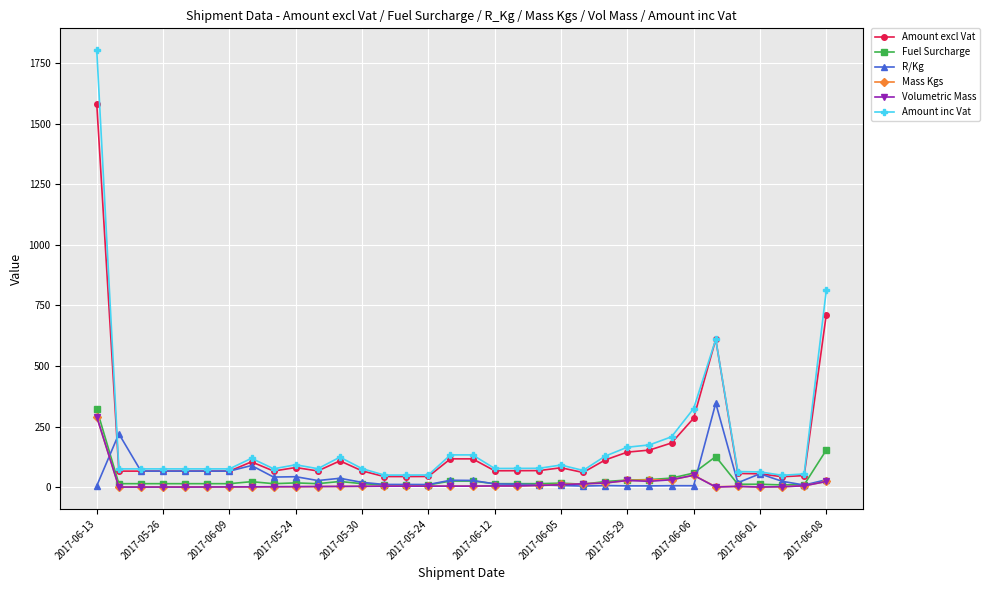

Which series has the widest spread of values?

Amount inc Vat